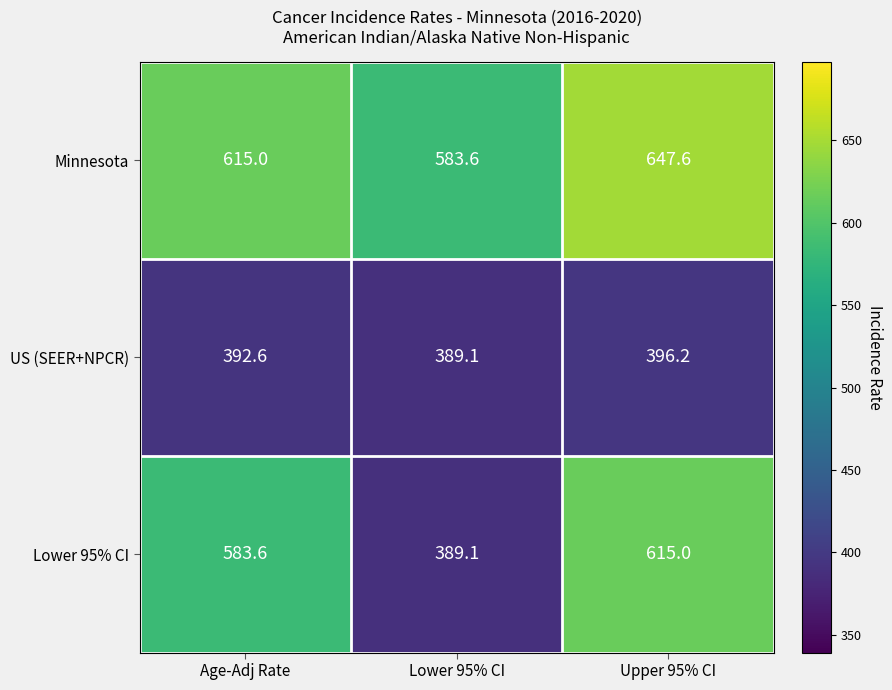

What is the difference between the maximum and second lowest values in the US (SEER+NPCR) series?

3.6